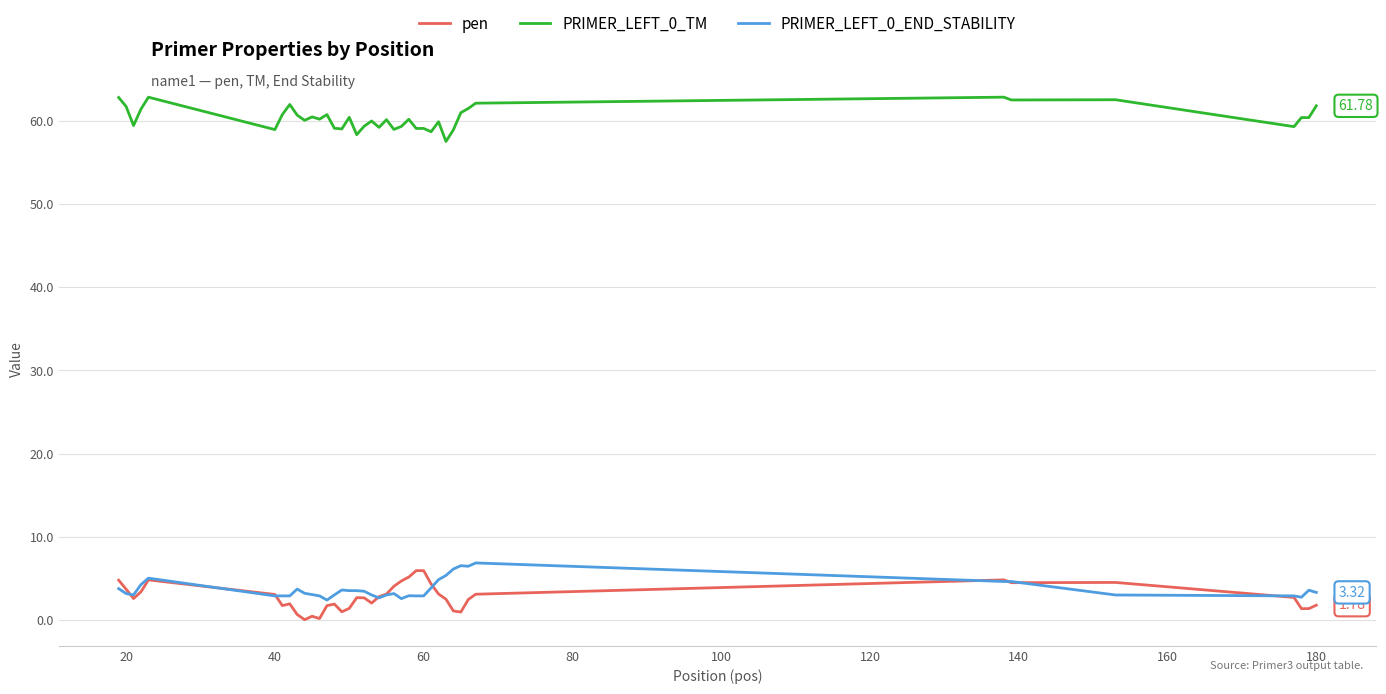

True or false: PRIMER_LEFT_0_TM and PRIMER_LEFT_0_END_STABILITY intersect in this chart.

False